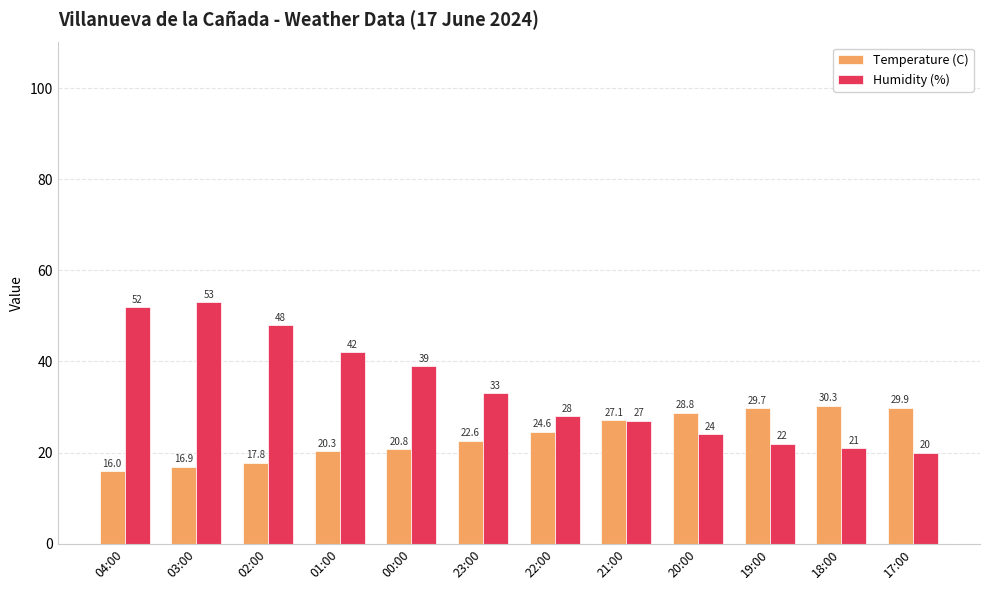

Between 04:00 and 03:00, which series saw the biggest shift?

Humidity (%)